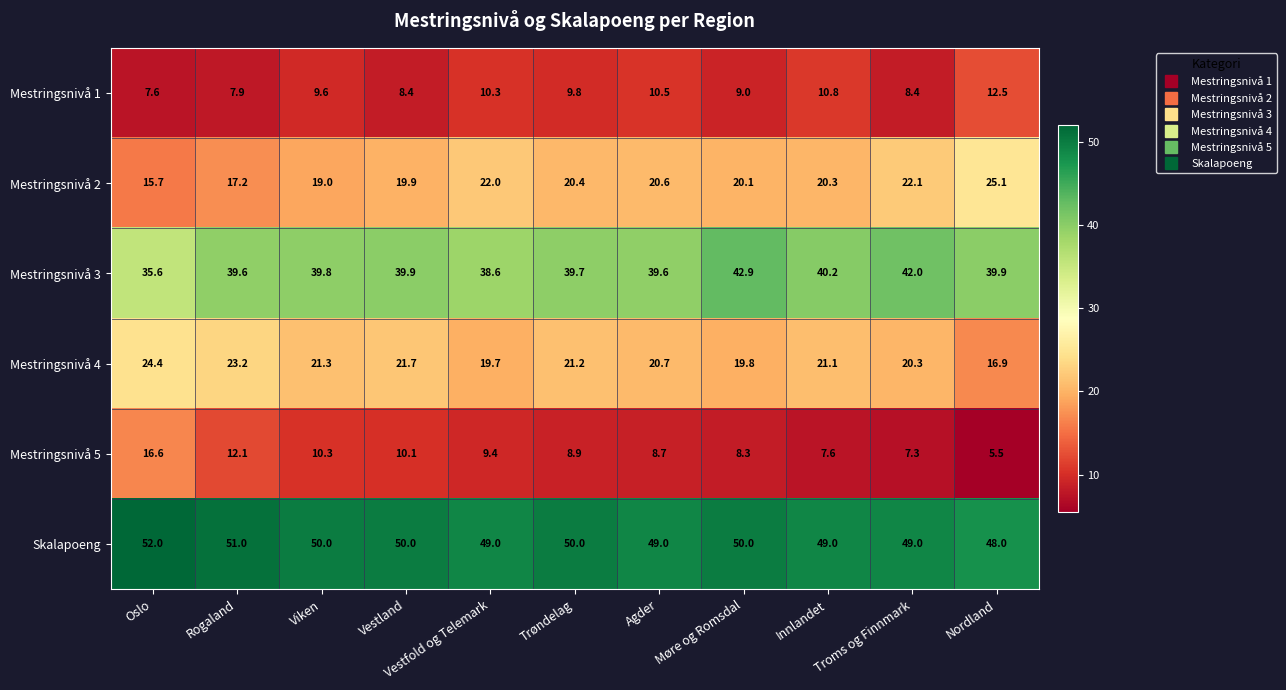

What is the total value across all series at Vestland?

150.0